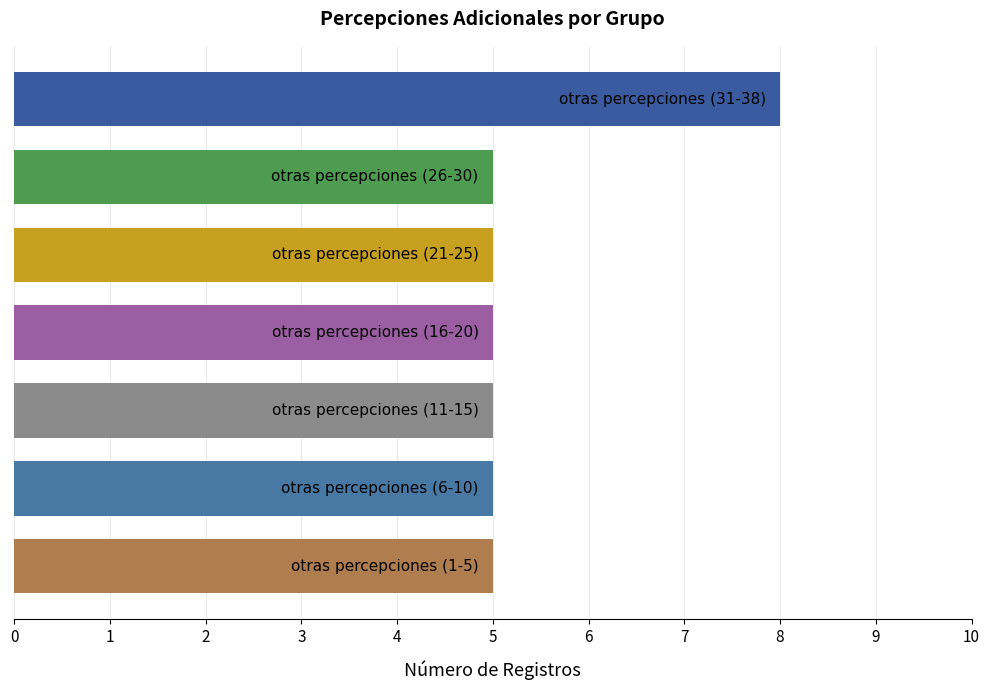

What is the maximum value shown in the chart?

8